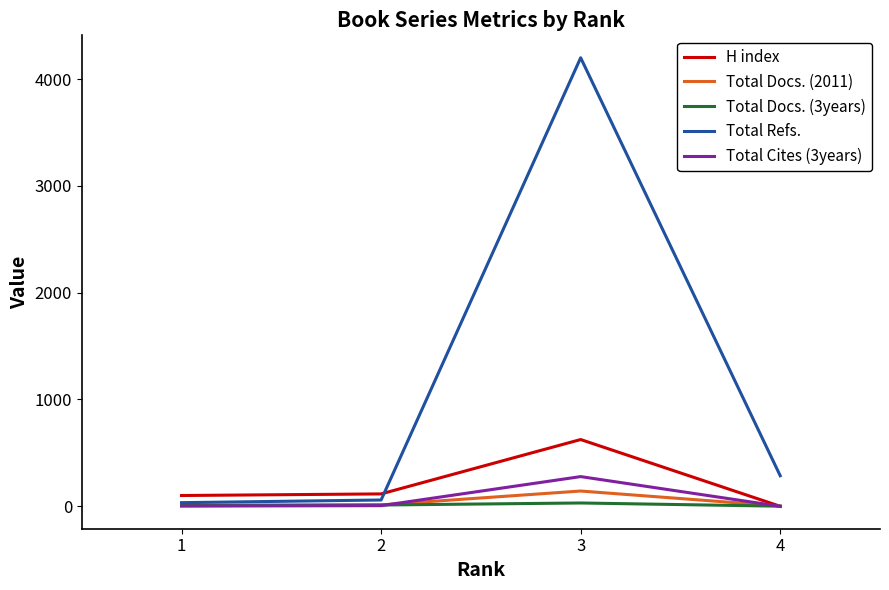

After their last crossing, which series has the higher values: H index or Total Refs.?

Total Refs.